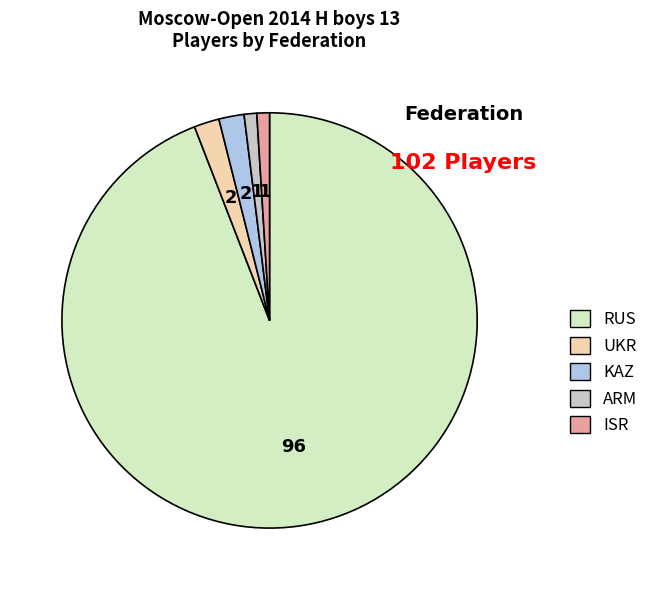

What is the majority slice?

RUS